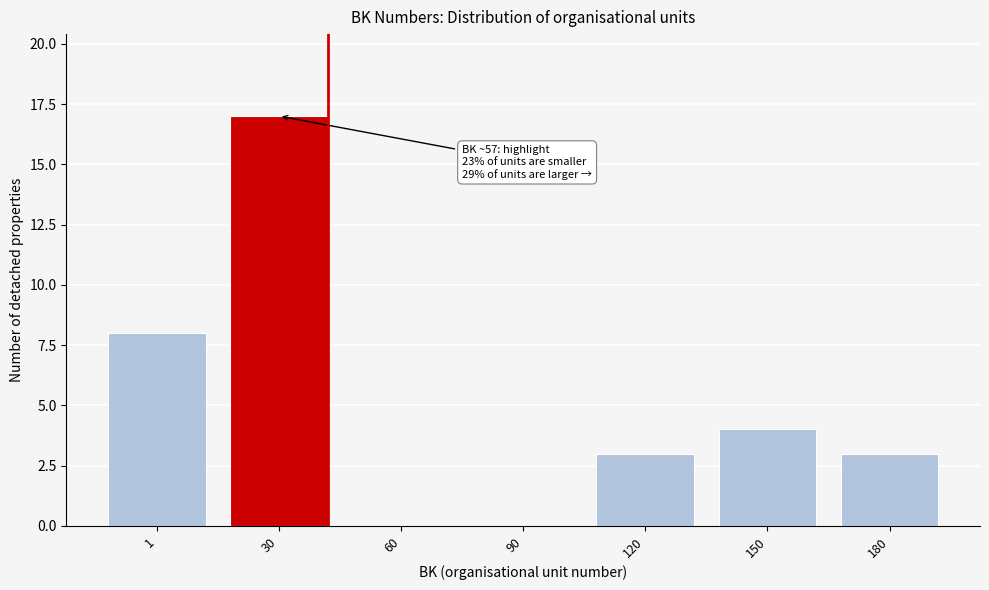

Reading left to right, list all the values displayed in this chart.

1=8	30=17	60=0	90=0	120=3	150=4	180=3